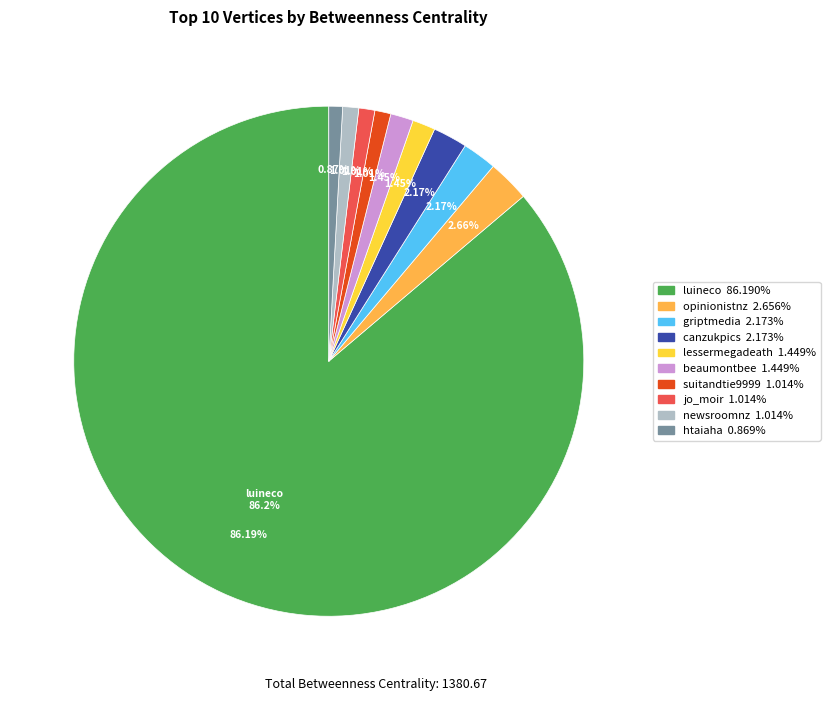

Which category has the smallest portion of the pie?

htaiaha